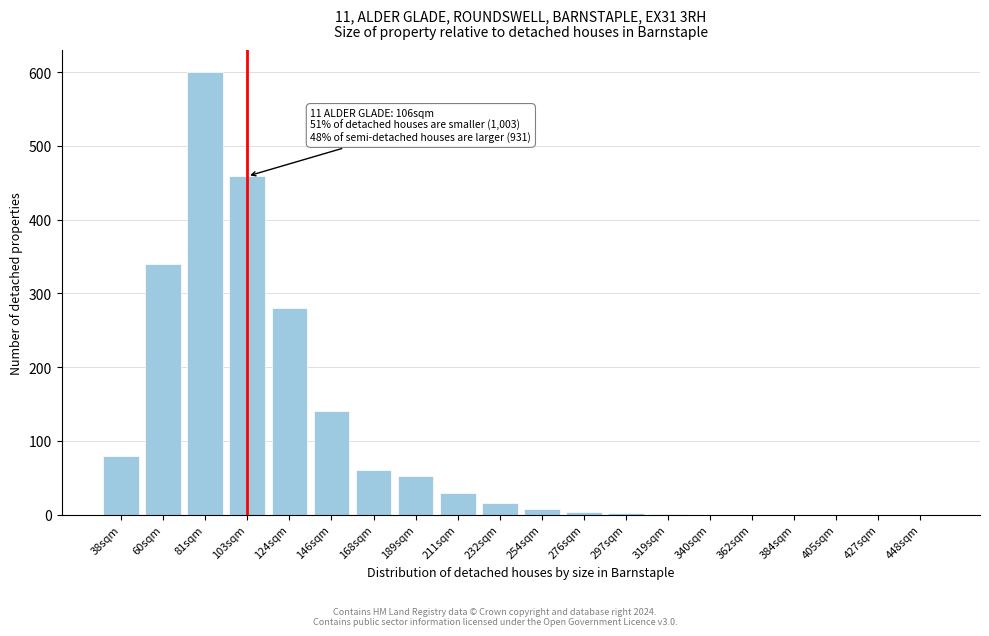

Between 38sqm and 189sqm, which is larger?

38sqm